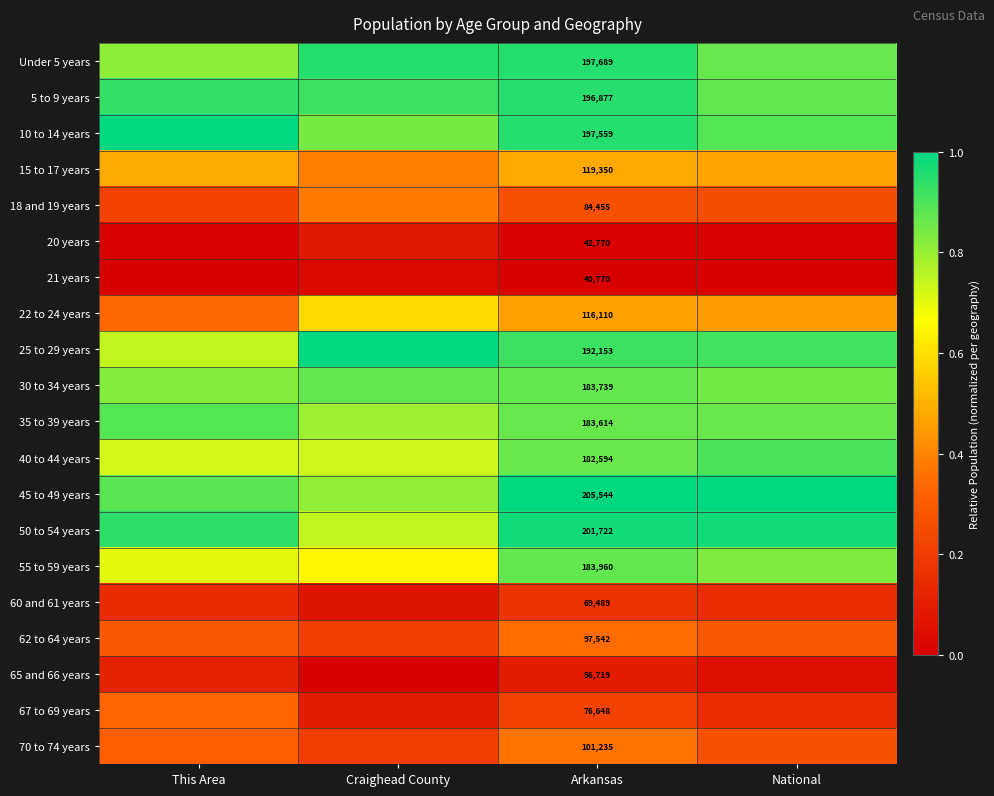

Where is 25 to 29 years nearest to the value 0?

This Area